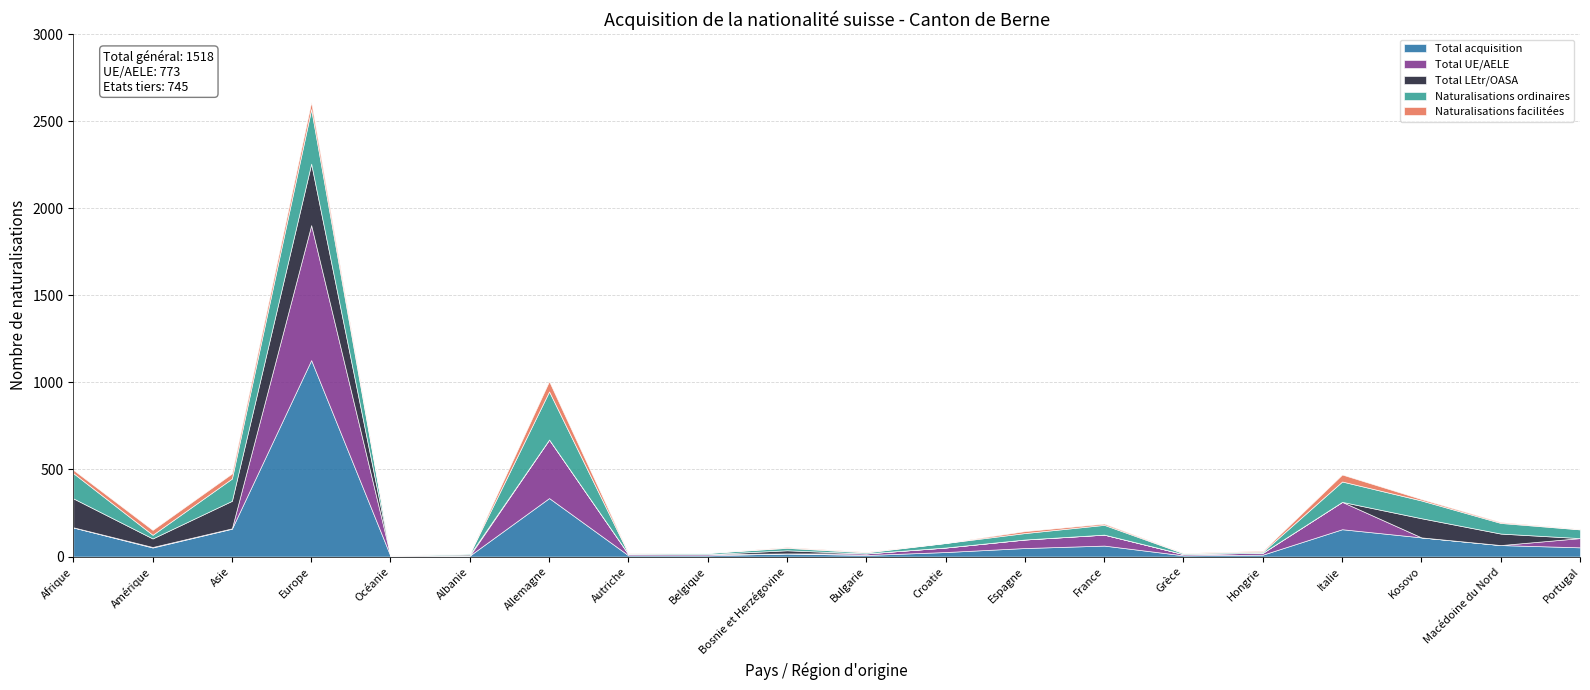

What is the maximum value for Total acquisition?

1128